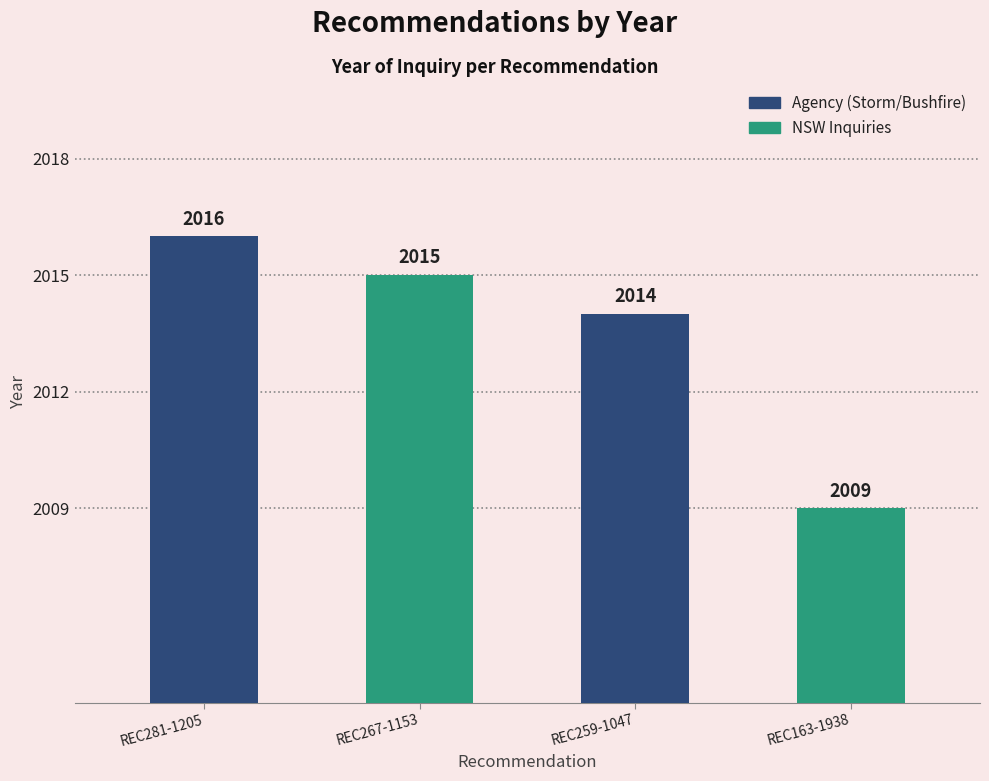

What is the greatest value displayed?

2016